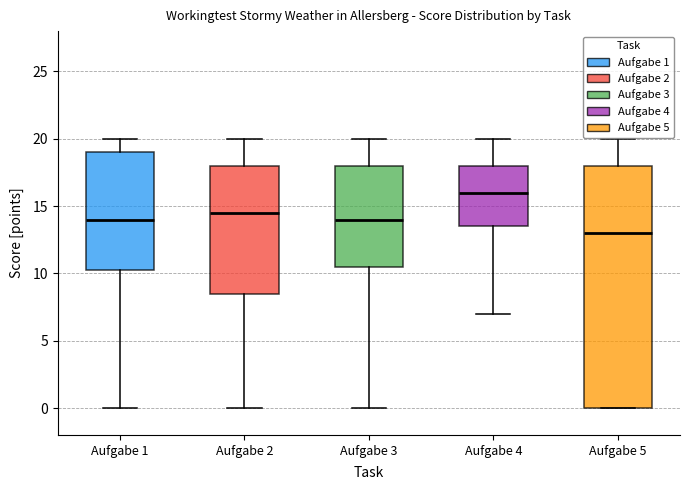

Which box is the tallest, from its lower edge to its upper edge?

Aufgabe 5